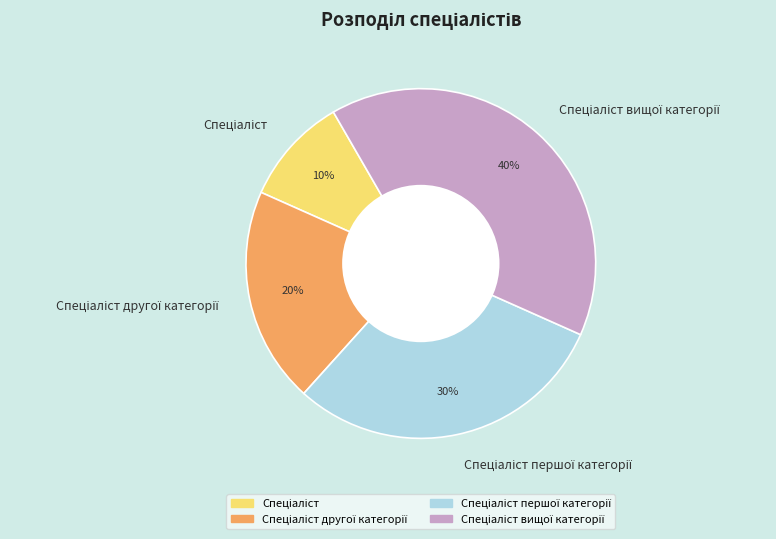

To the nearest percent, what is the average slice percentage?

25%